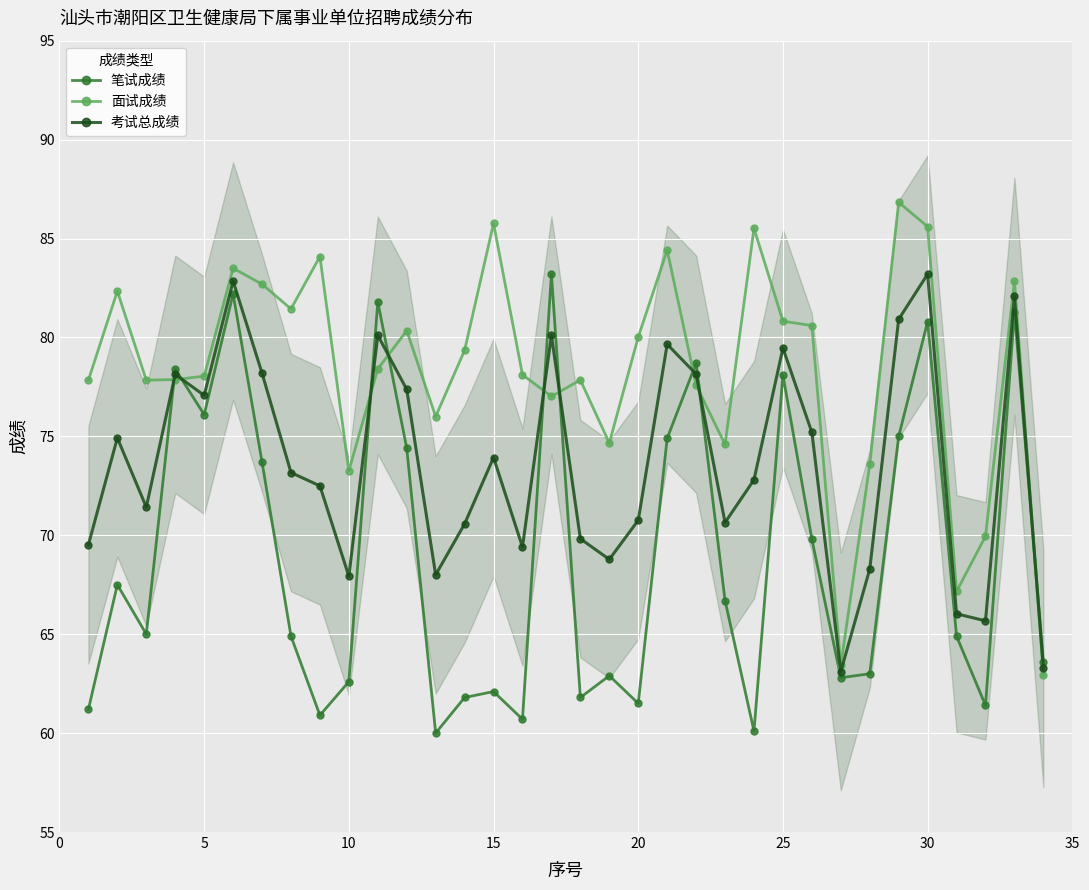

Reading right to left, what are all the values shown in this chart?

笔试成绩: 63.6	81.3	61.4	64.9	80.8	75.0	63.0	62.8	69.8	78.1	60.1	66.7	78.7	74.9	61.5	62.9	61.8	83.2	60.7	62.1	61.8	60.0	74.4	81.8	62.6	60.9	64.9	73.7	82.2	76.1	78.4	65.0	67.5	61.2
面试成绩: 62.9	82.8	70.0	67.2	85.6	86.8	73.6	63.4	80.6	80.8	85.5	74.6	77.6	84.4	80.0	74.7	77.8	77.0	78.1	85.8	79.3	76.0	80.3	78.4	73.2	84.1	81.4	82.7	83.5	78.0	77.9	77.8	82.3	77.8
考试总成绩: 63.3	82.1	65.7	66.0	83.2	80.9	68.3	63.1	75.2	79.5	72.8	70.6	78.1	79.7	70.8	68.8	69.8	80.1	69.4	73.9	70.6	68.0	77.4	80.1	67.9	72.5	73.2	78.2	82.8	77.1	78.1	71.4	74.9	69.5